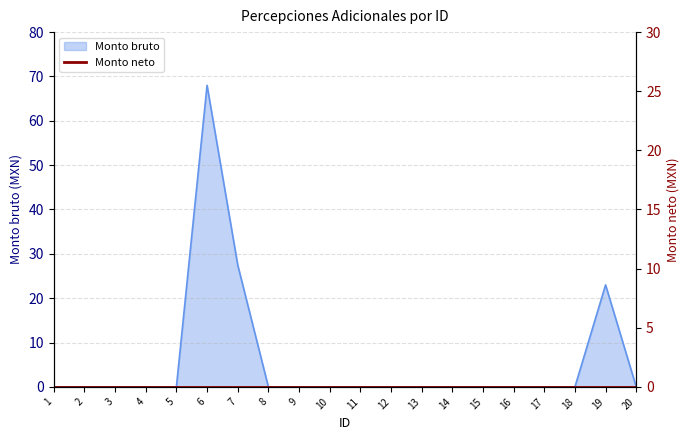

True or false: the data shows 114.9 at 6.

False